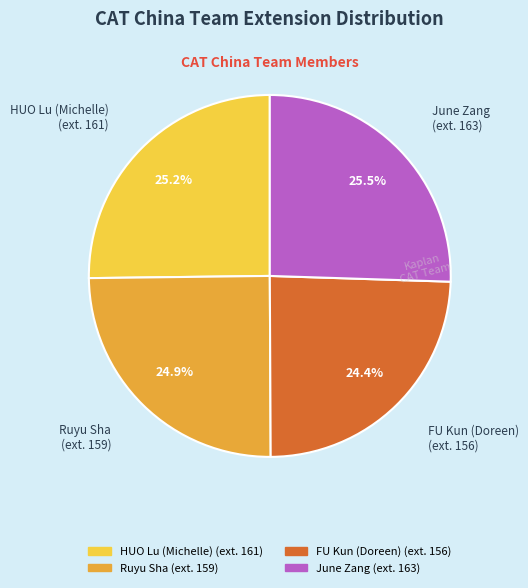

Does any single category account for the majority?

No